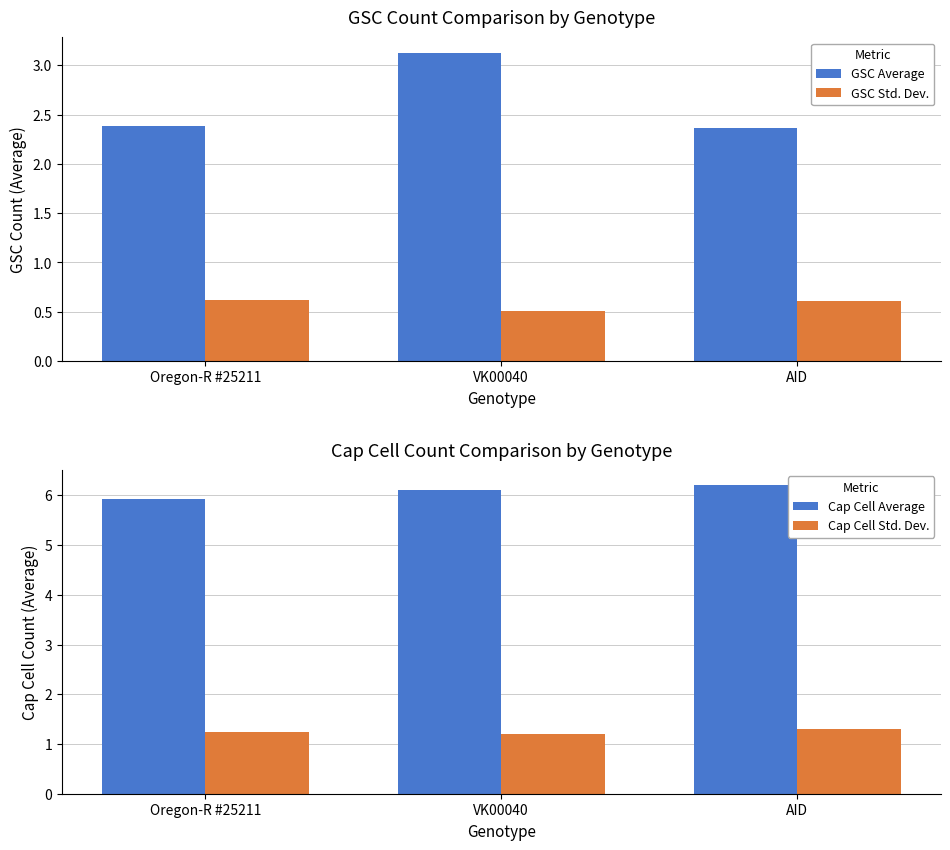

What is the maximum value shown in the chart?

6.2